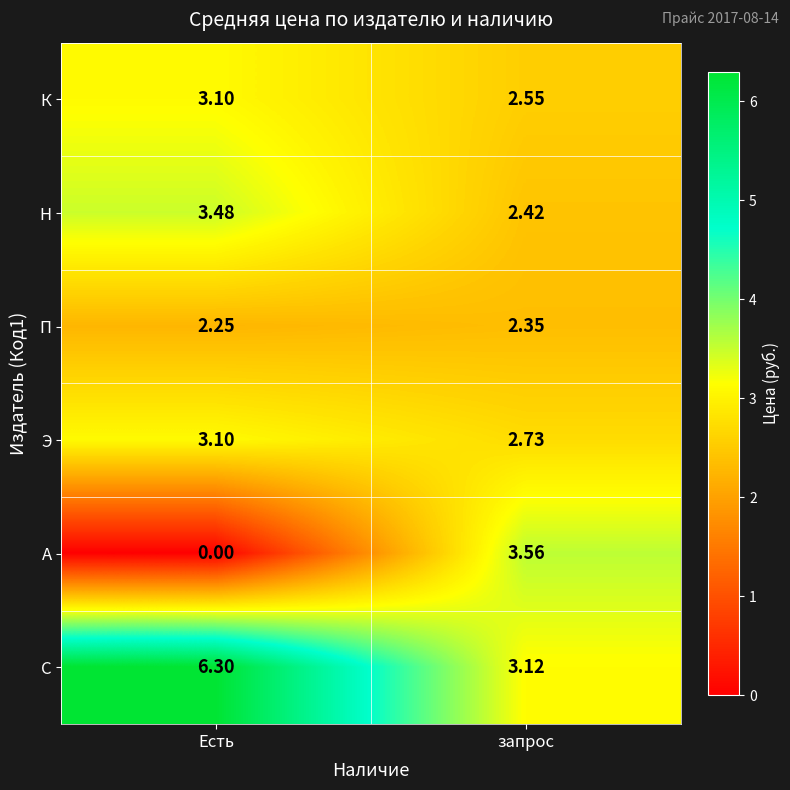

At which label does А reach its peak?

запрос